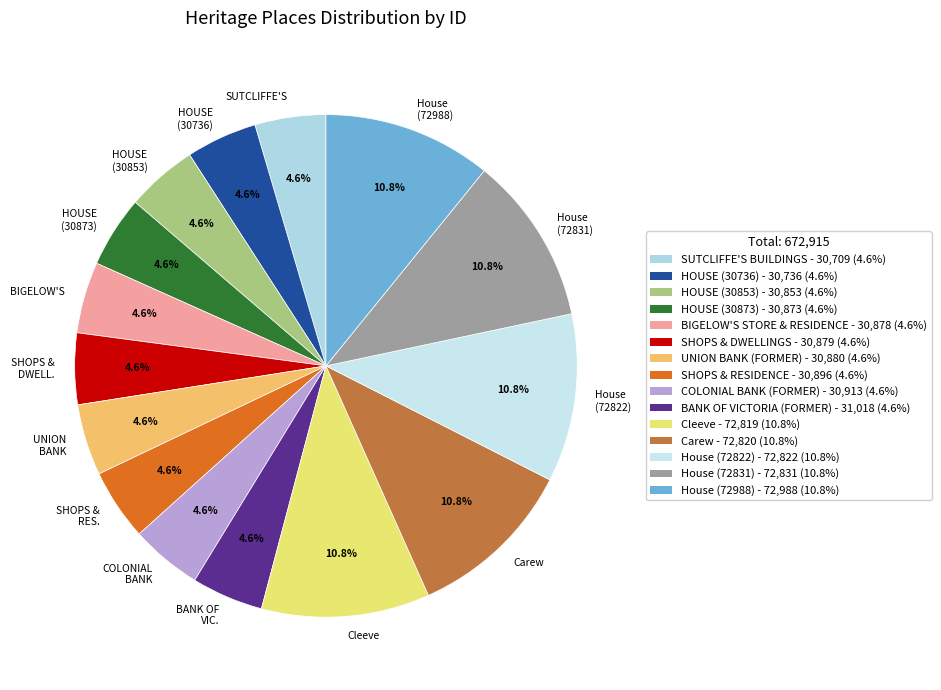

Is there a majority slice in this chart?

No